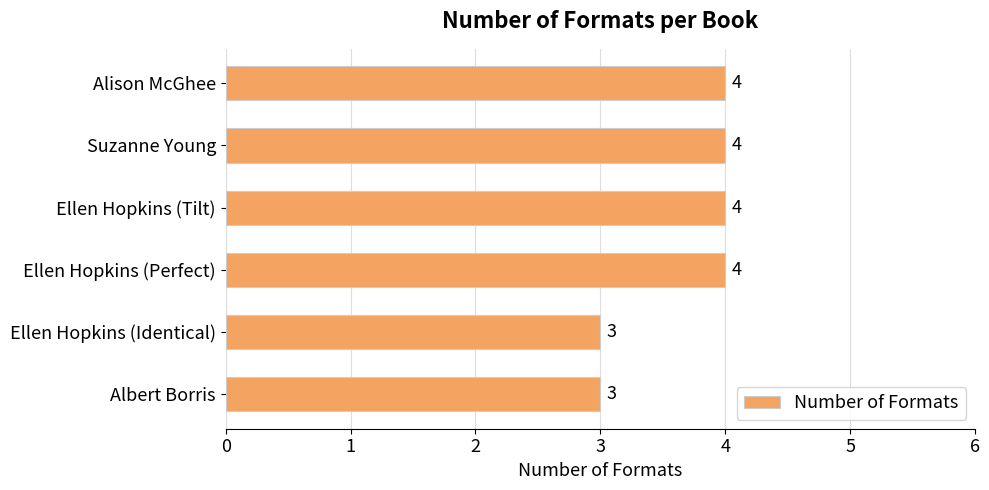

What is the average value?

4